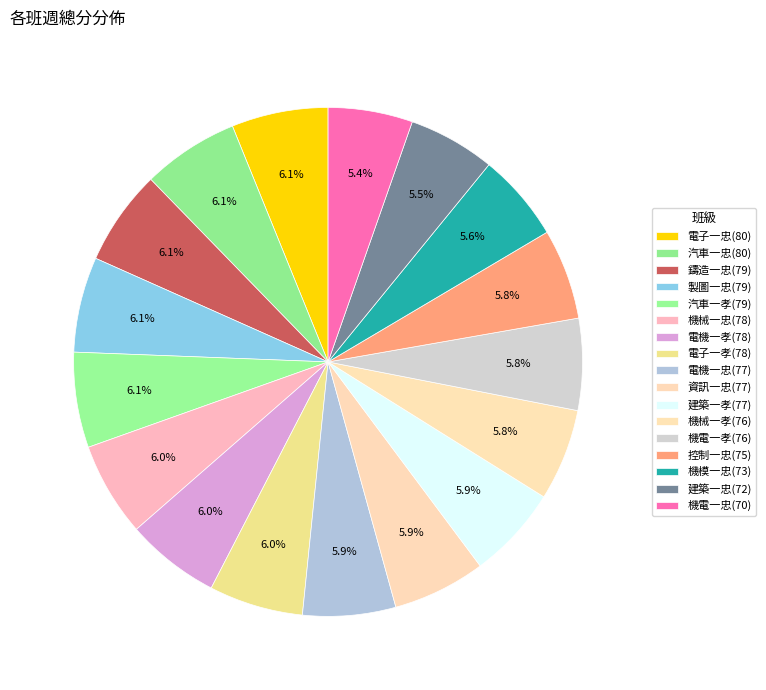

Which category has the smallest portion of the pie?

機電一忠(70)